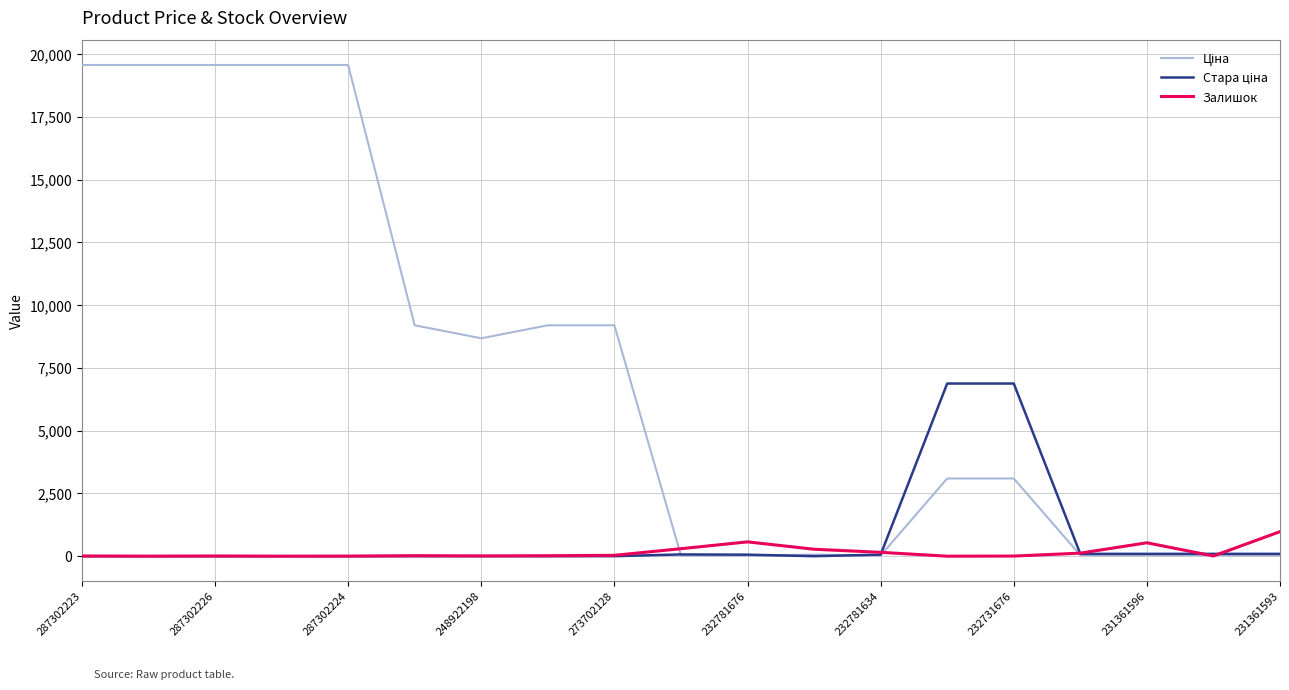

Which series has the largest total across all categories?

Ціна